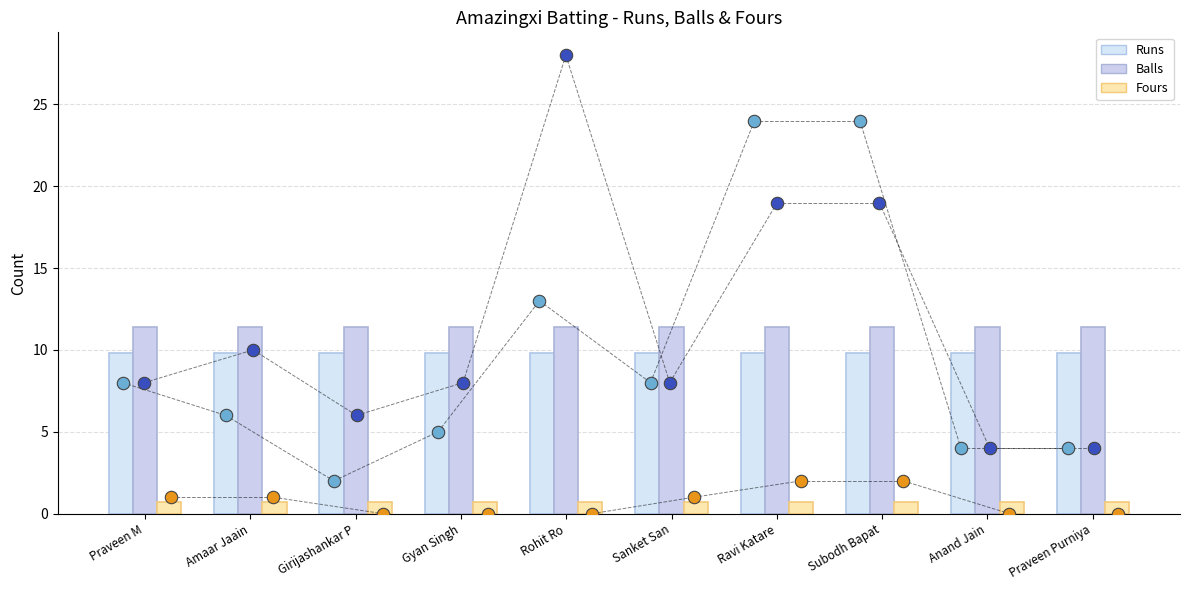

At how many categories does at least one series exceed 15?

3